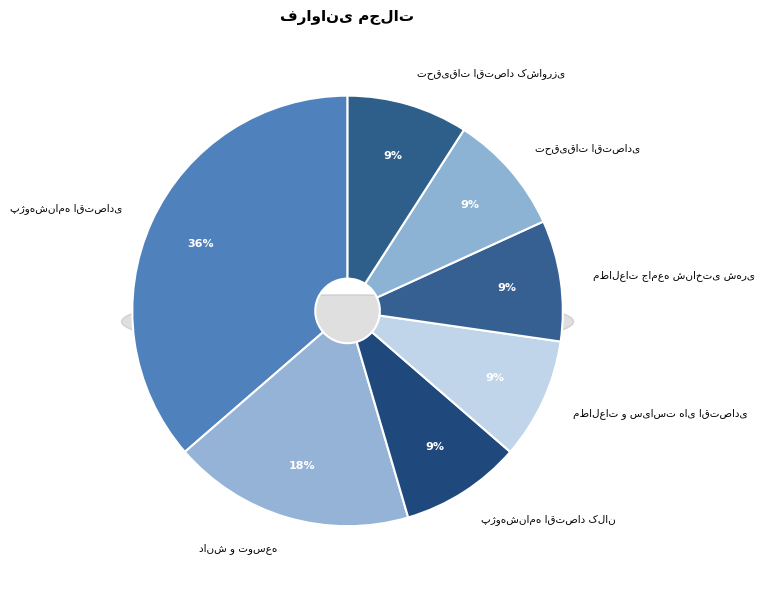

Is it true that تحقیقات اقتصاد کشاورزی is 23% of the pie?

False